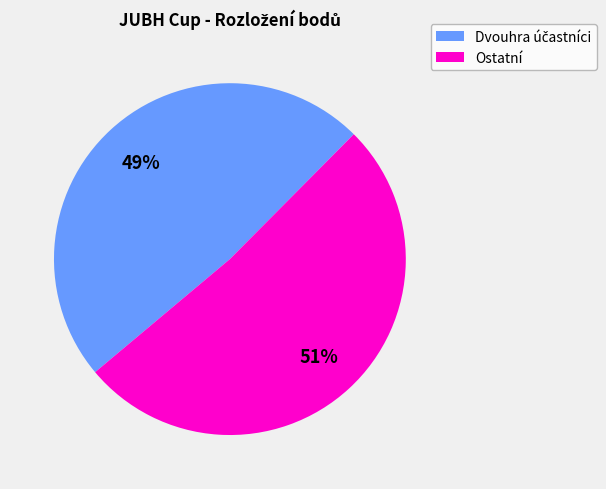

Is there a majority slice in this chart?

Yes